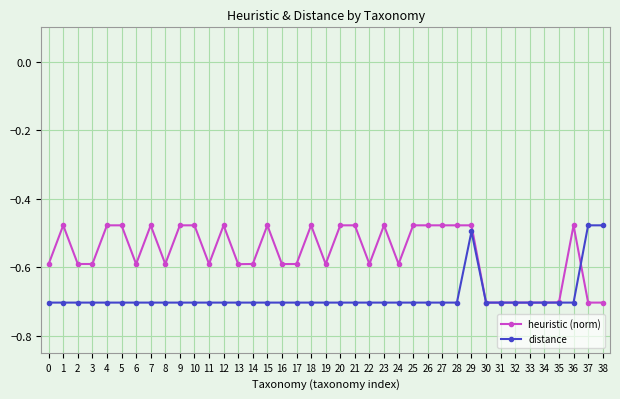

What is the total value across all series at 5?

-1.2